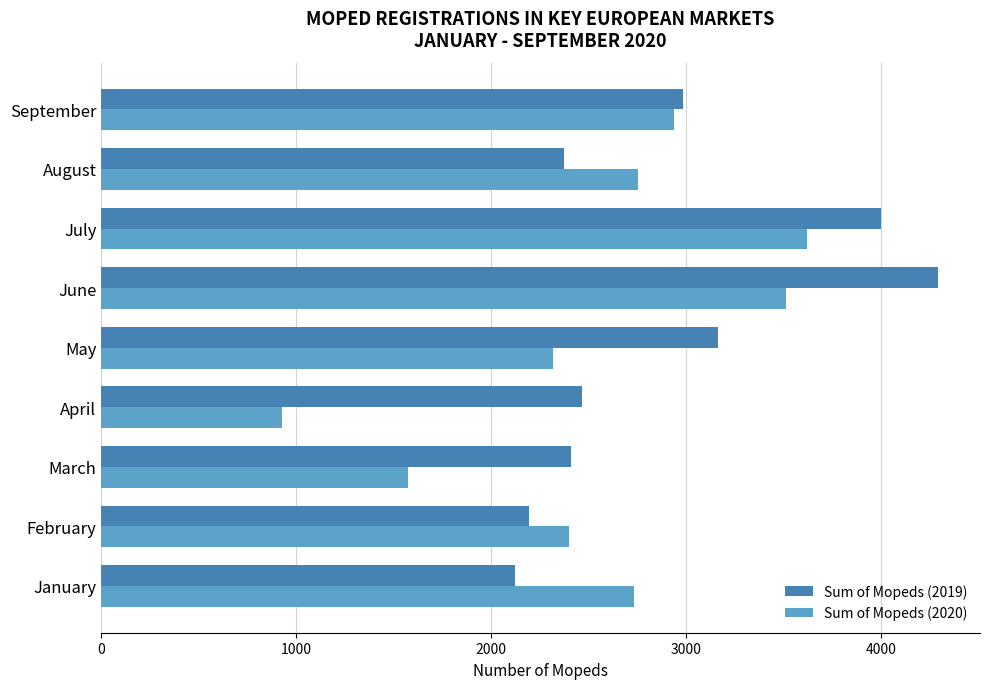

List the series in order of their peak value, highest first.

Sum of Mopeds (2019), Sum of Mopeds (2020)